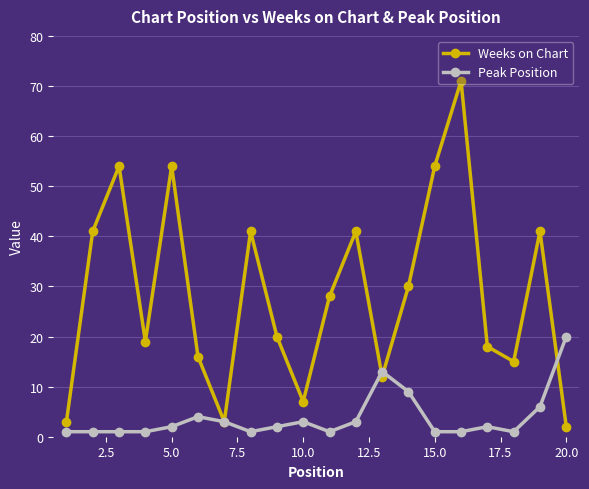

True or false: Weeks on Chart and Peak Position cross at least once.

True